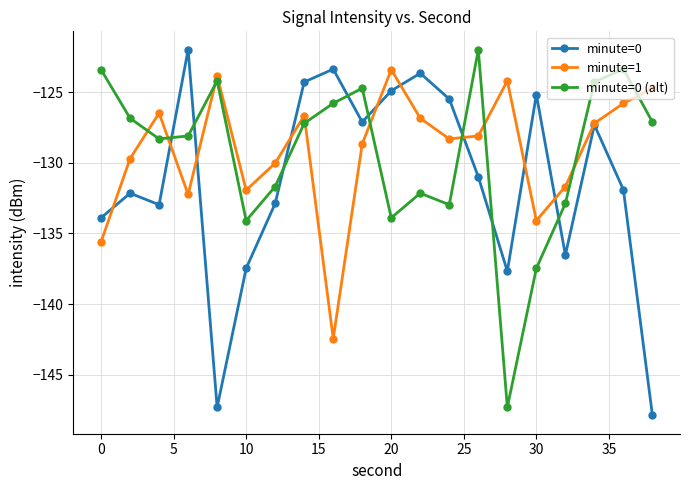

After their last crossing, which series has the higher values: minute=0 or minute=0 (alt)?

minute=0 (alt)